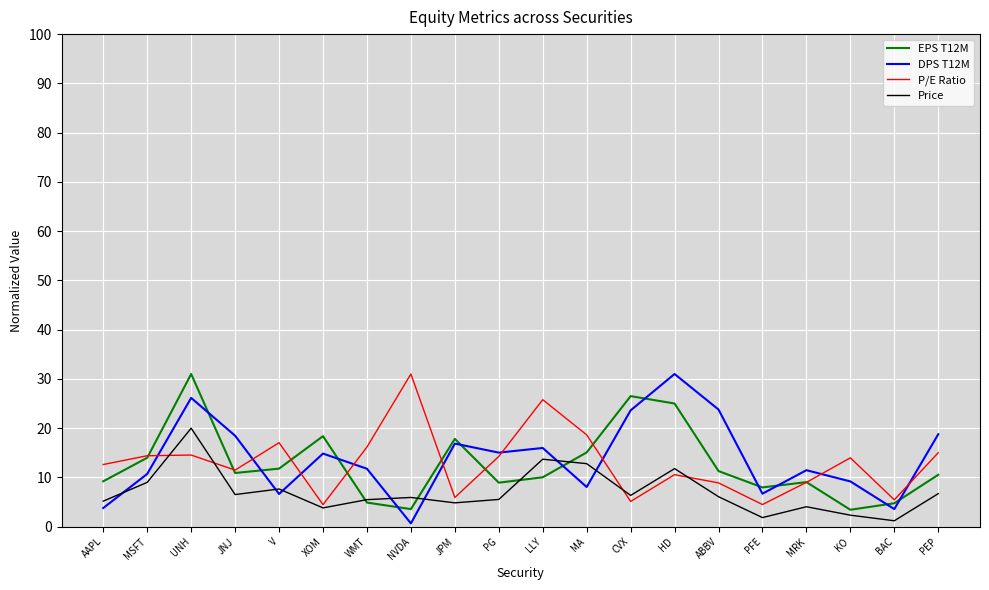

The value of DPS T12M at LLY is 16.0. True or false?

True